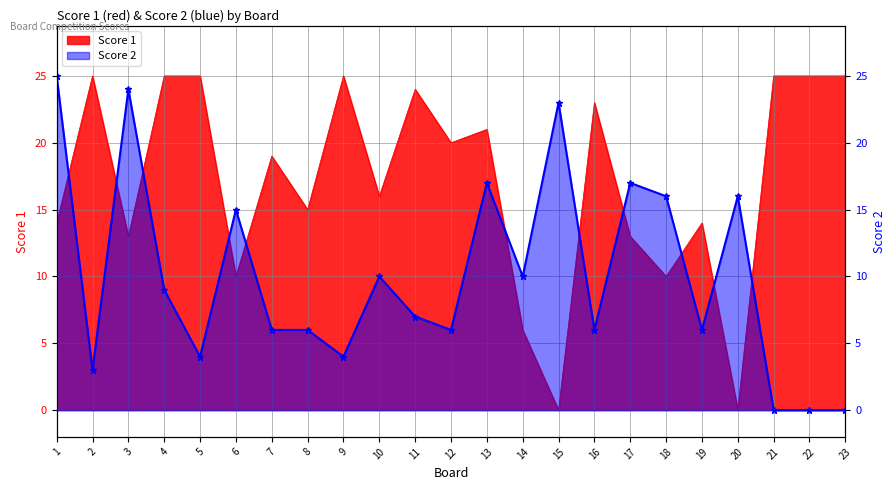

What is the sum of the Score 2 values at 10 and 17?

27